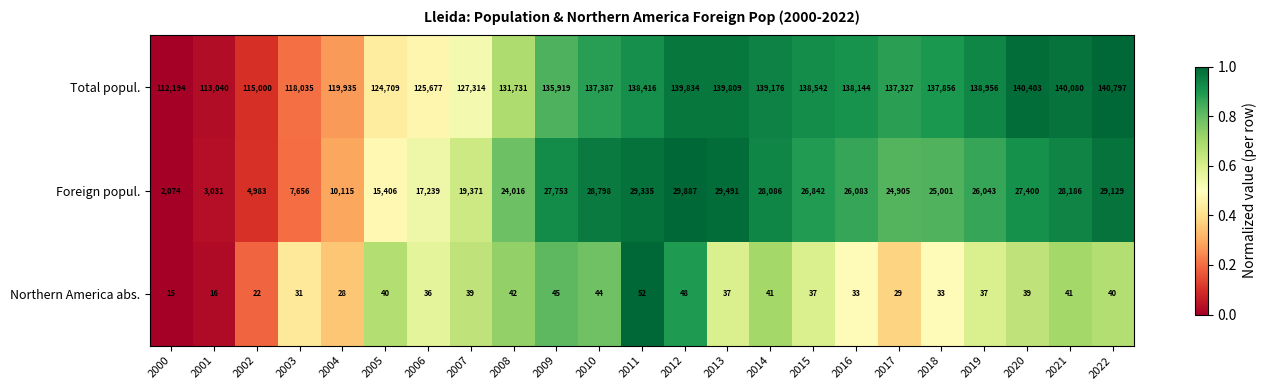

At how many categories does at least one series exceed 18908?

23